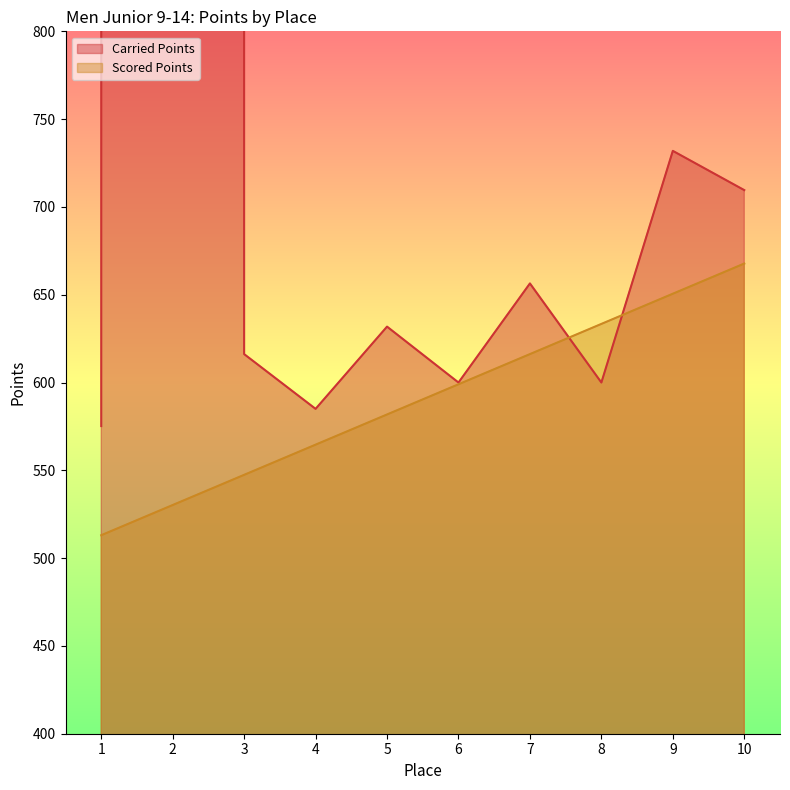

Which series has the largest range (max minus min)?

Carried Points